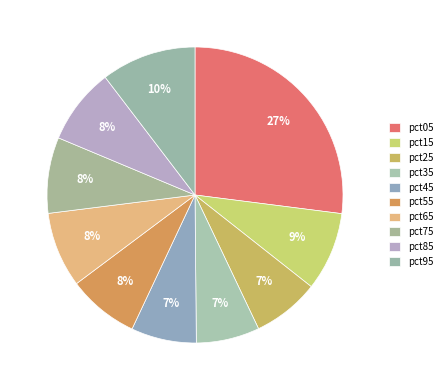

Count the number of slices in the pie.

10